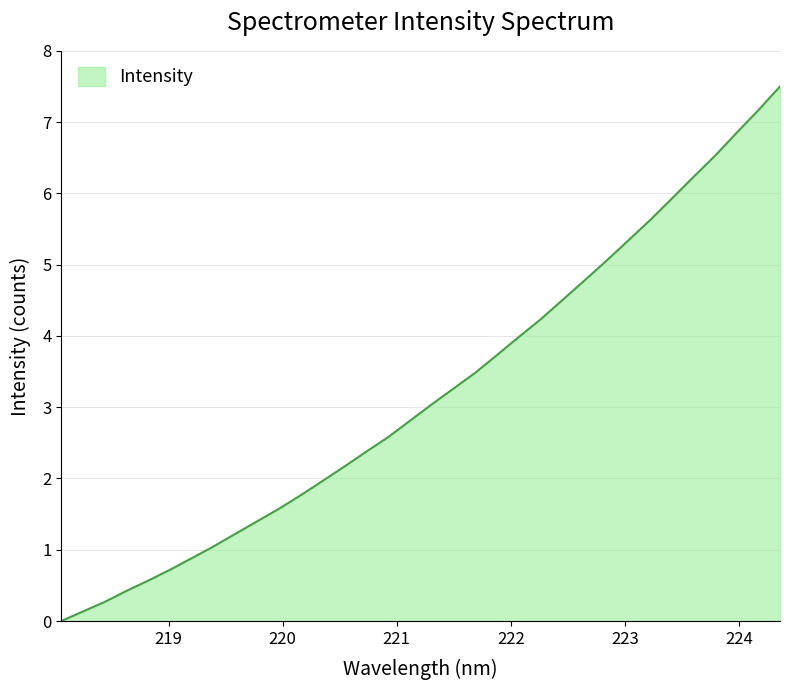

What is the difference between the maximum and minimum values?

7.5